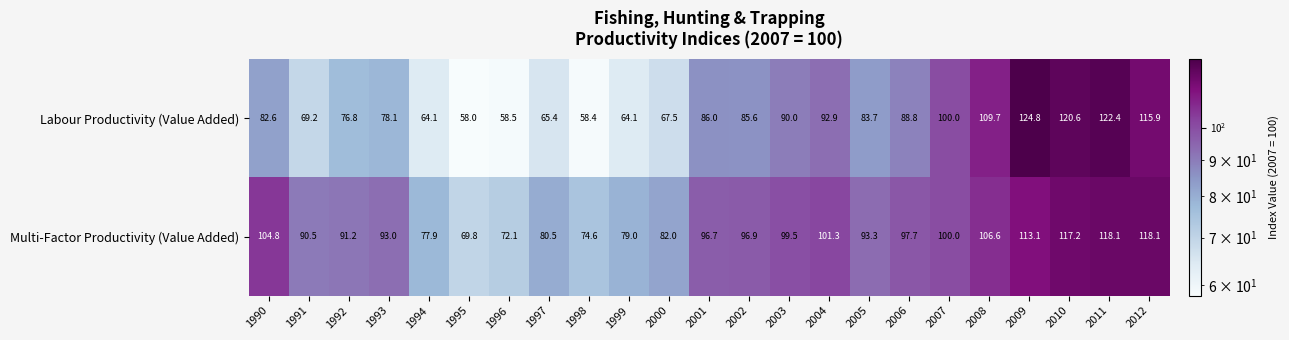

At how many categories does at least one series exceed 104?

6